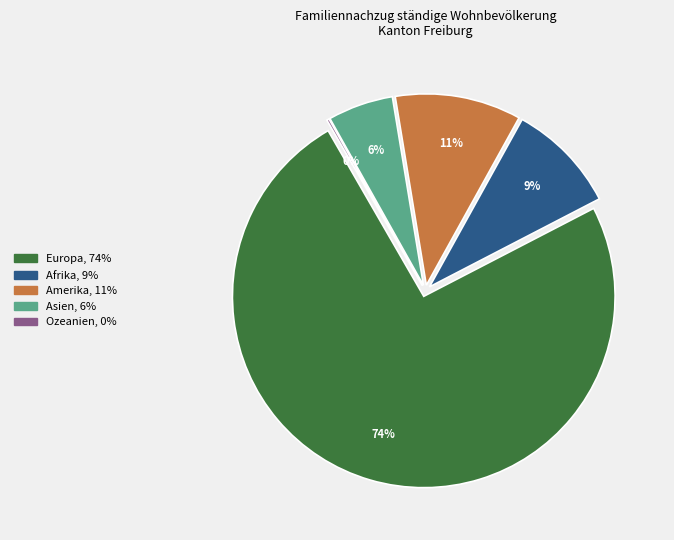

Is it true that Ozeanien is 0% of the pie?

True